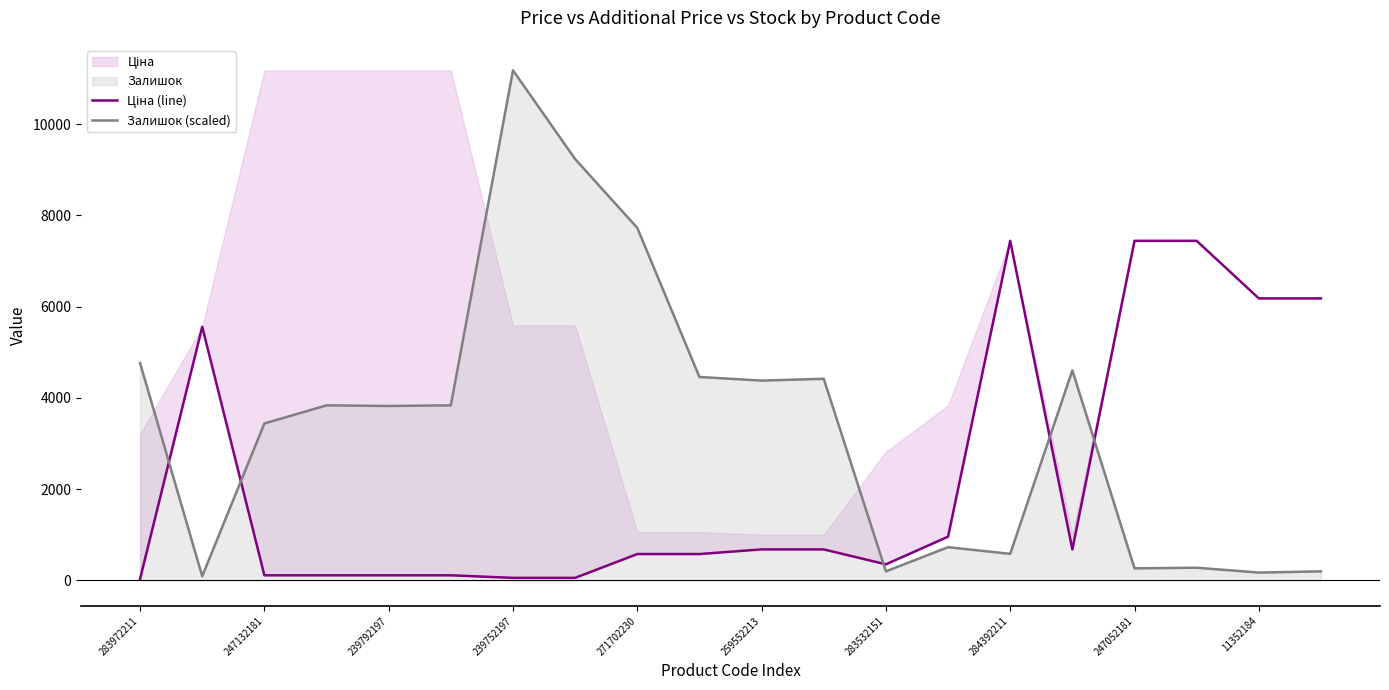

What is the difference between the maximum and minimum values in the Ціна (line) series?

7412.6